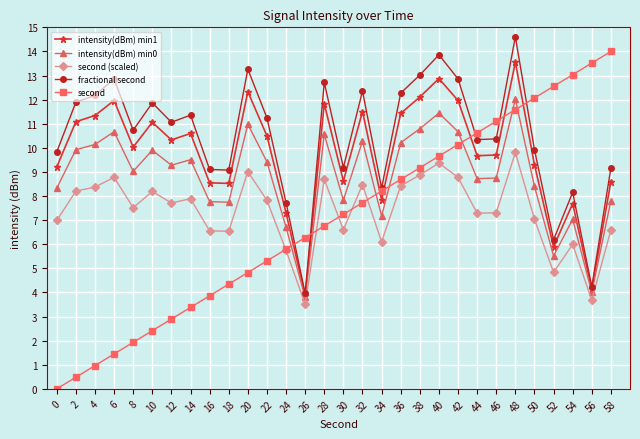

Does the chart have visible grid lines?

Yes